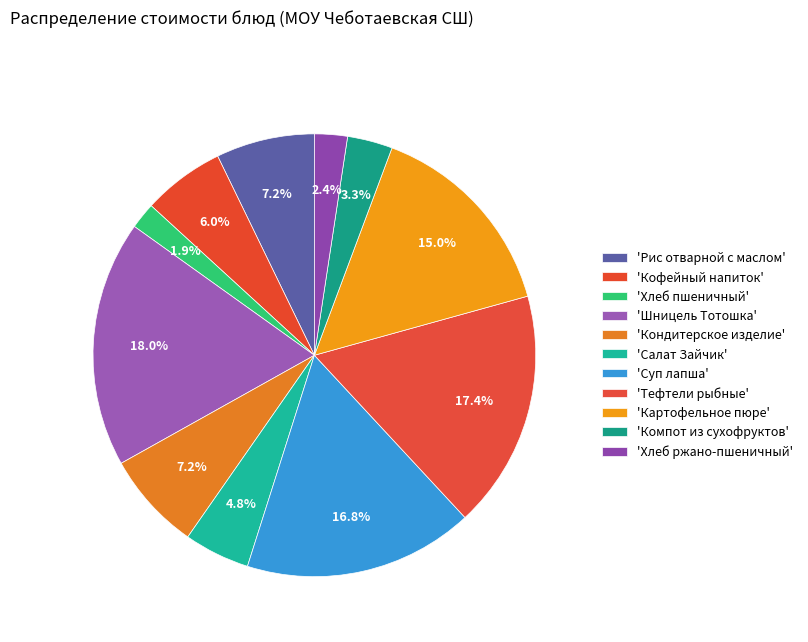

How many segments does this pie chart have?

11